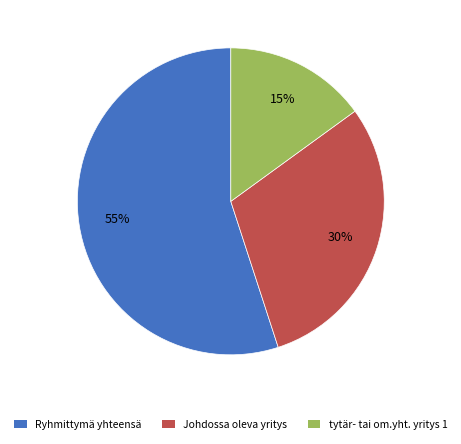

Does Johdossa oleva yritys represent more than half of the total?

No